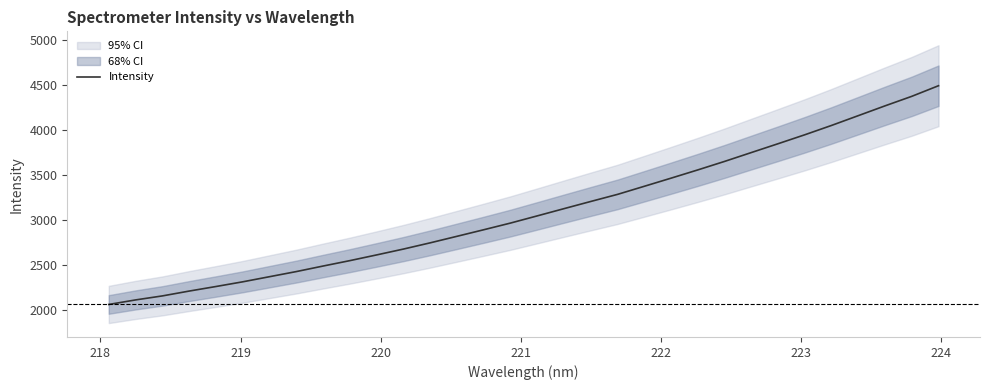

What is the maximum value for Intensity?

4491.5